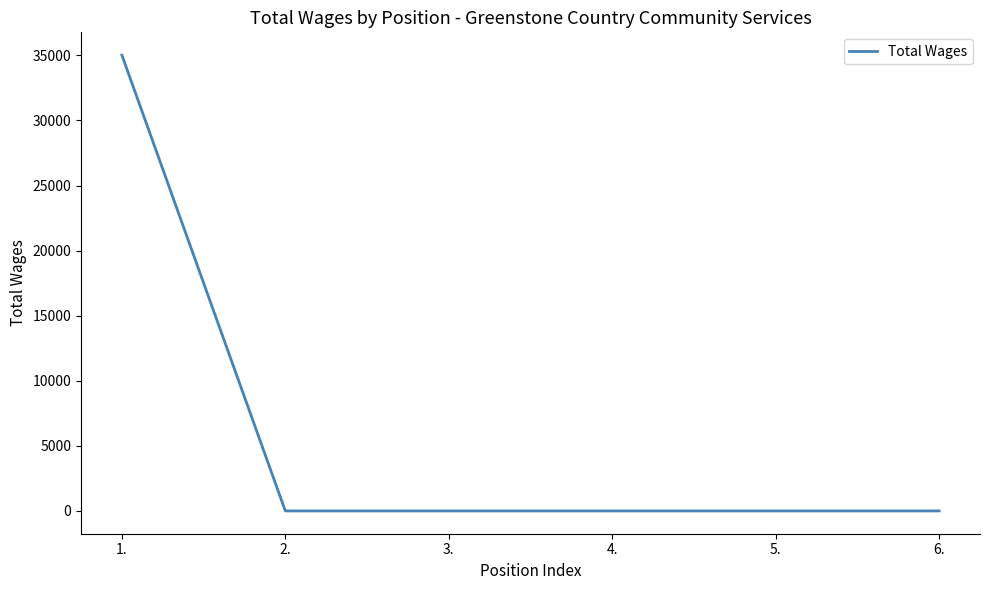

True or false: there are more than 2 points higher than both neighbors.

False